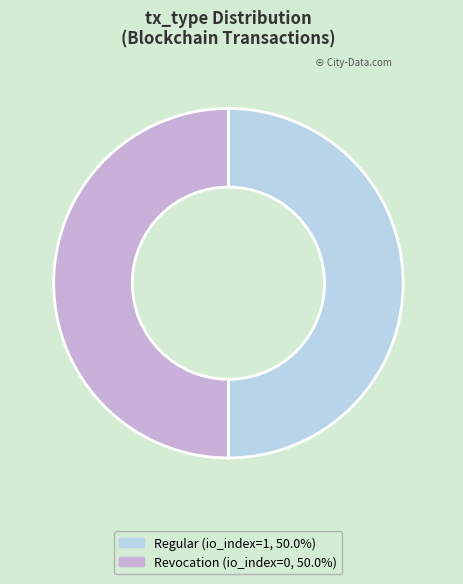

To the nearest percent, what is the average slice percentage?

50%